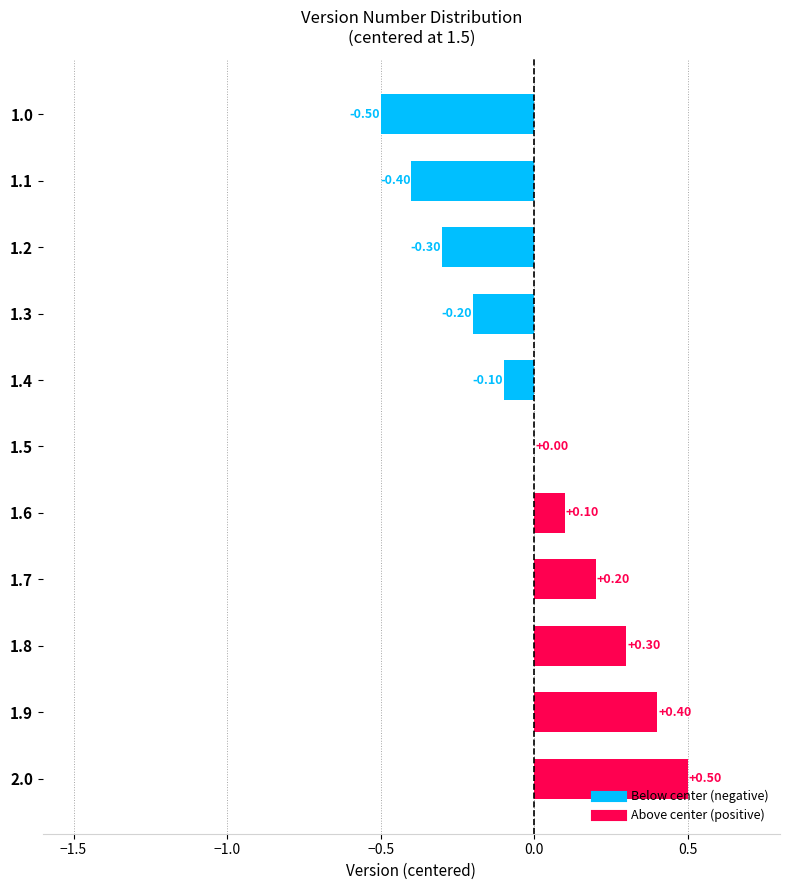

What is the change in value from 1.4 to 1.8?

+0.4